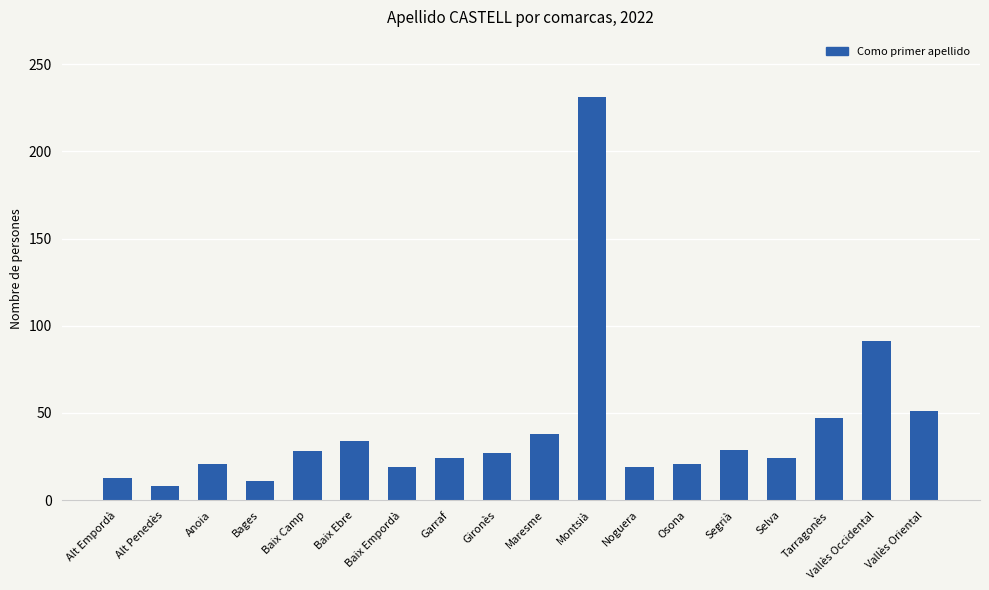

Between Tarragonès and Segrià, which is larger?

Tarragonès